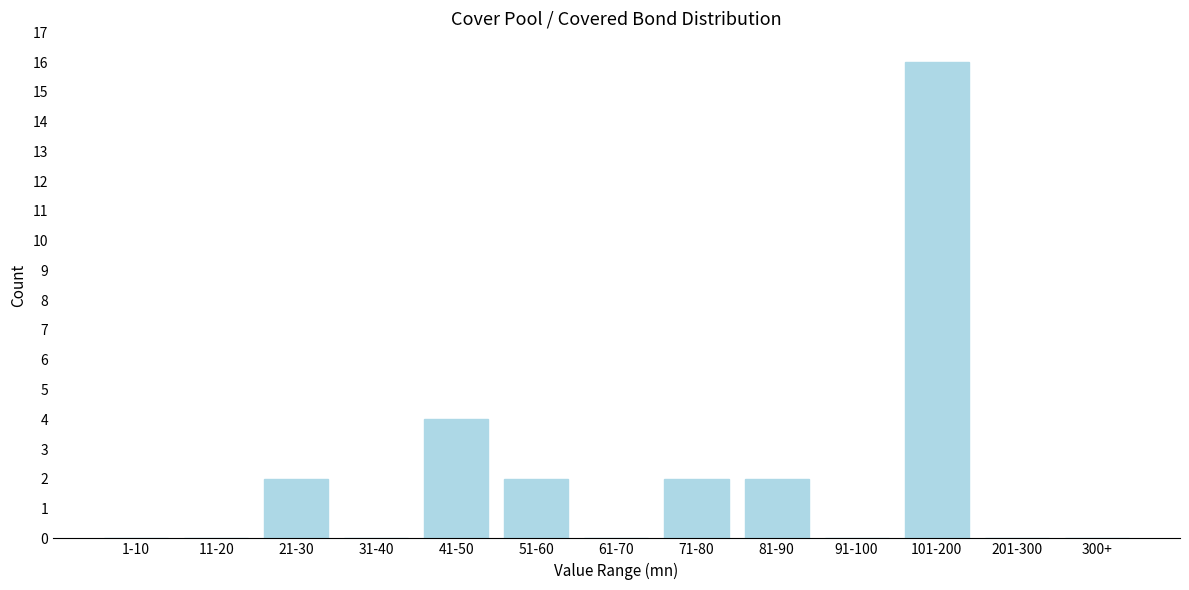

Reading left to right, list all the values displayed in this chart.

1-10=0	11-20=0	21-30=2	31-40=0	41-50=4	51-60=2	61-70=0	71-80=2	81-90=2	91-100=0	101-200=16	201-300=0	300+=0